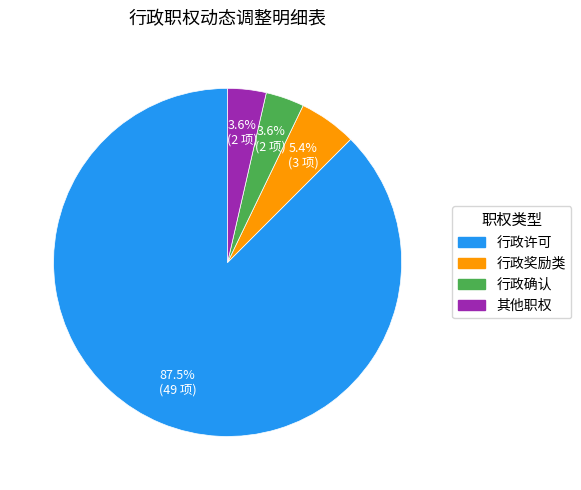

What portion of the pie excludes 其他职权?

96.4%